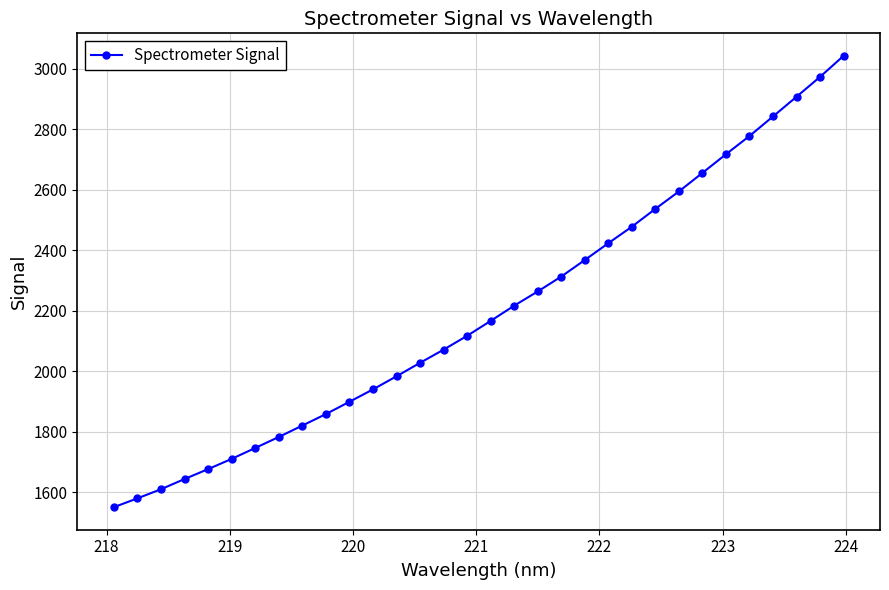

What is the smallest value displayed?

1551.1